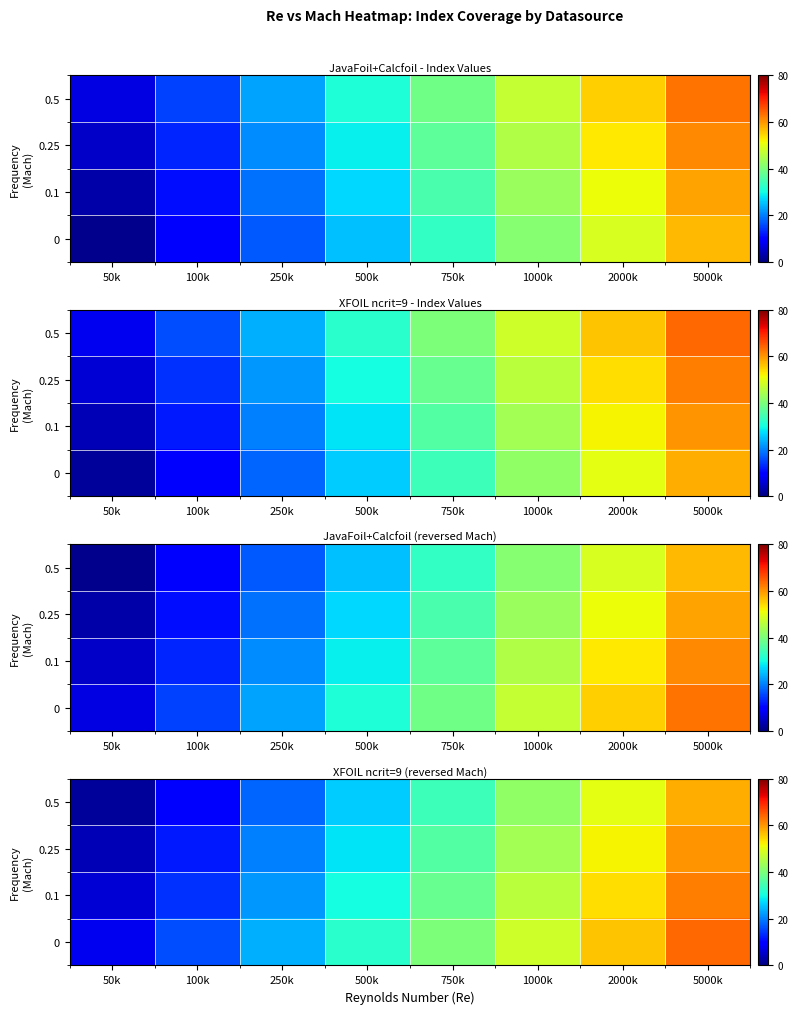

How many values in the 0.5 series are below 34?

4